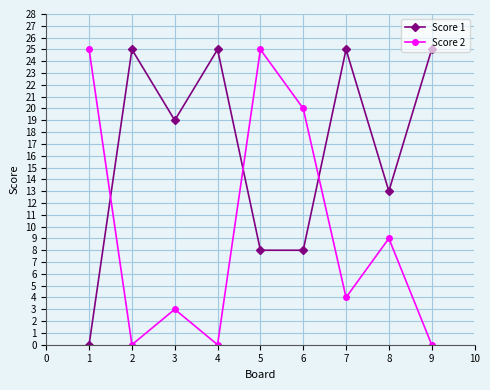

Reading left to right, what are all the values shown in this chart?

Score 1: 0	25	19	25	8	8	25	13	25
Score 2: 25	0	3	0	25	20	4	9	0